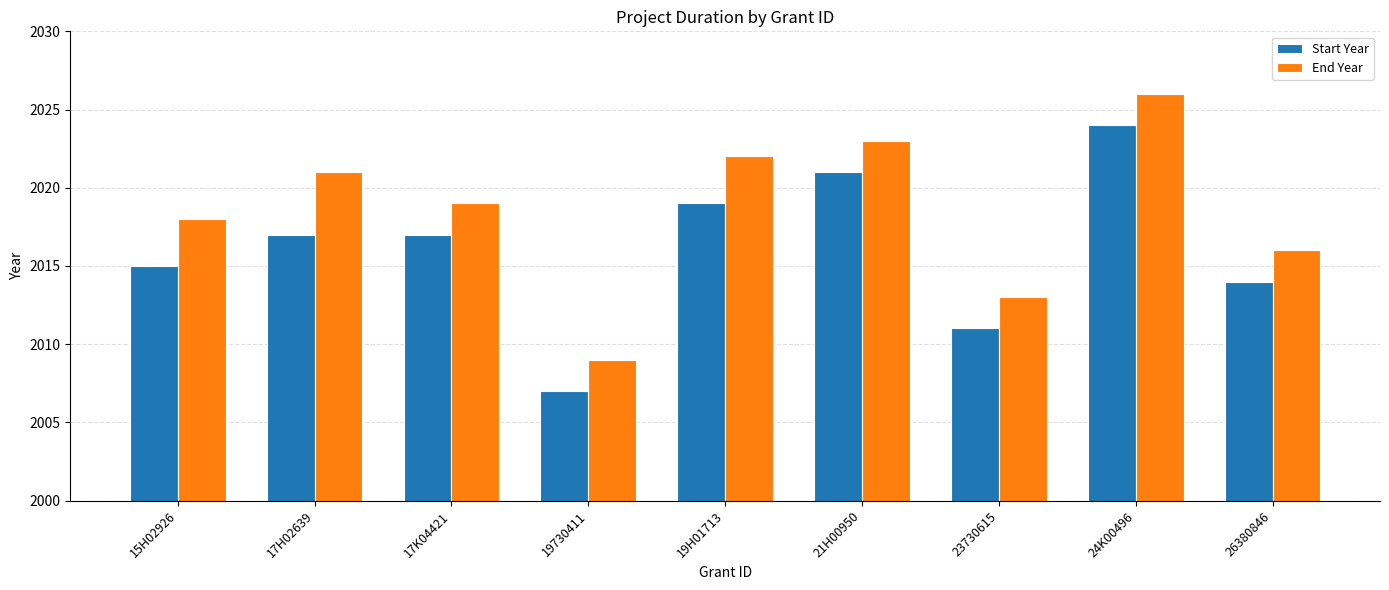

What is the approximate value of Start Year at 15H02926, to the nearest 5?

2015